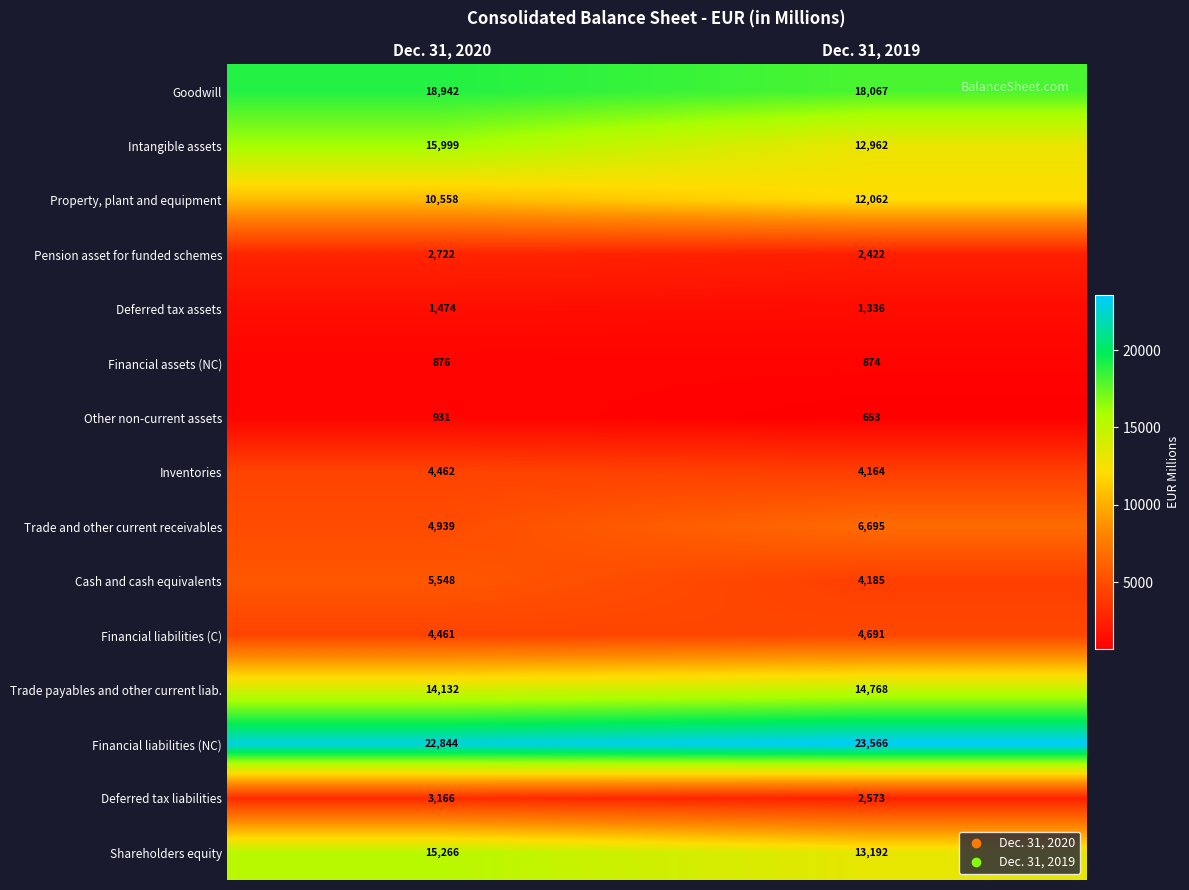

Which series has the widest spread of values?

Intangible assets